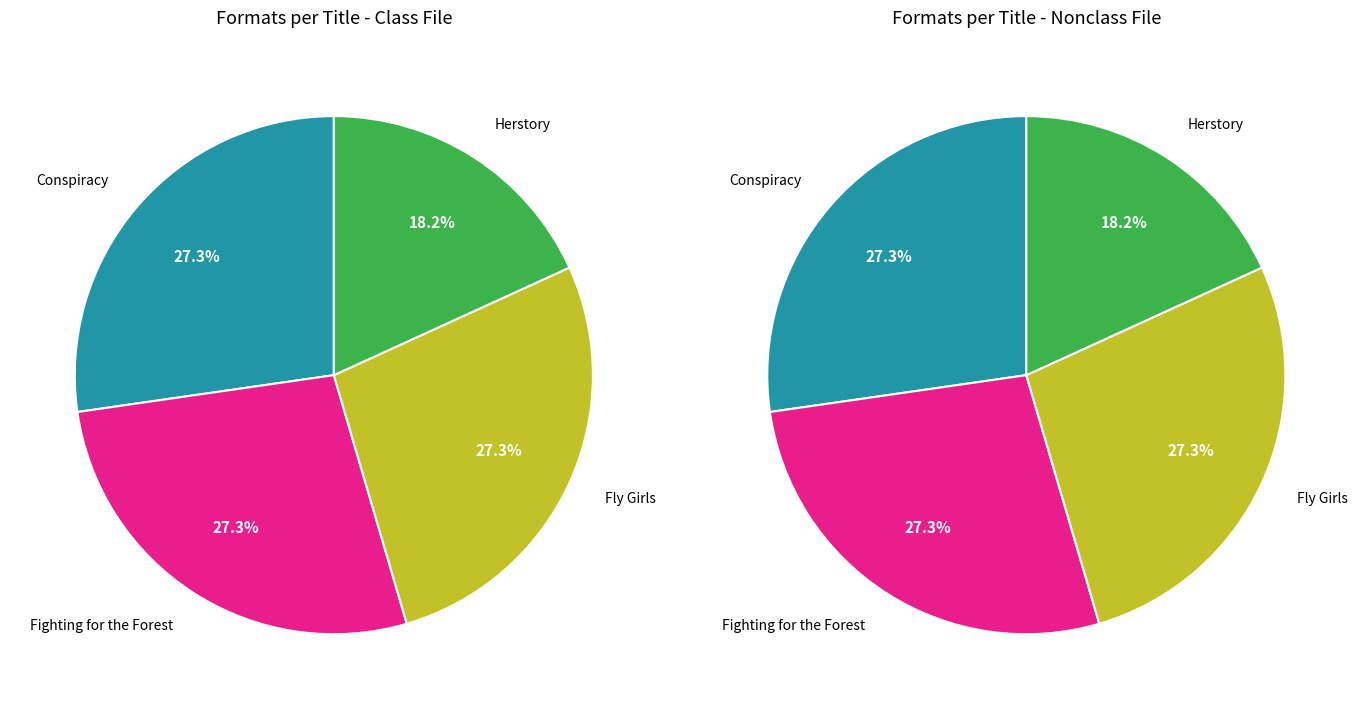

Rank the categories by value from lowest to highest.

Herstory, Conspiracy, Fighting for the Forest, Fly Girls